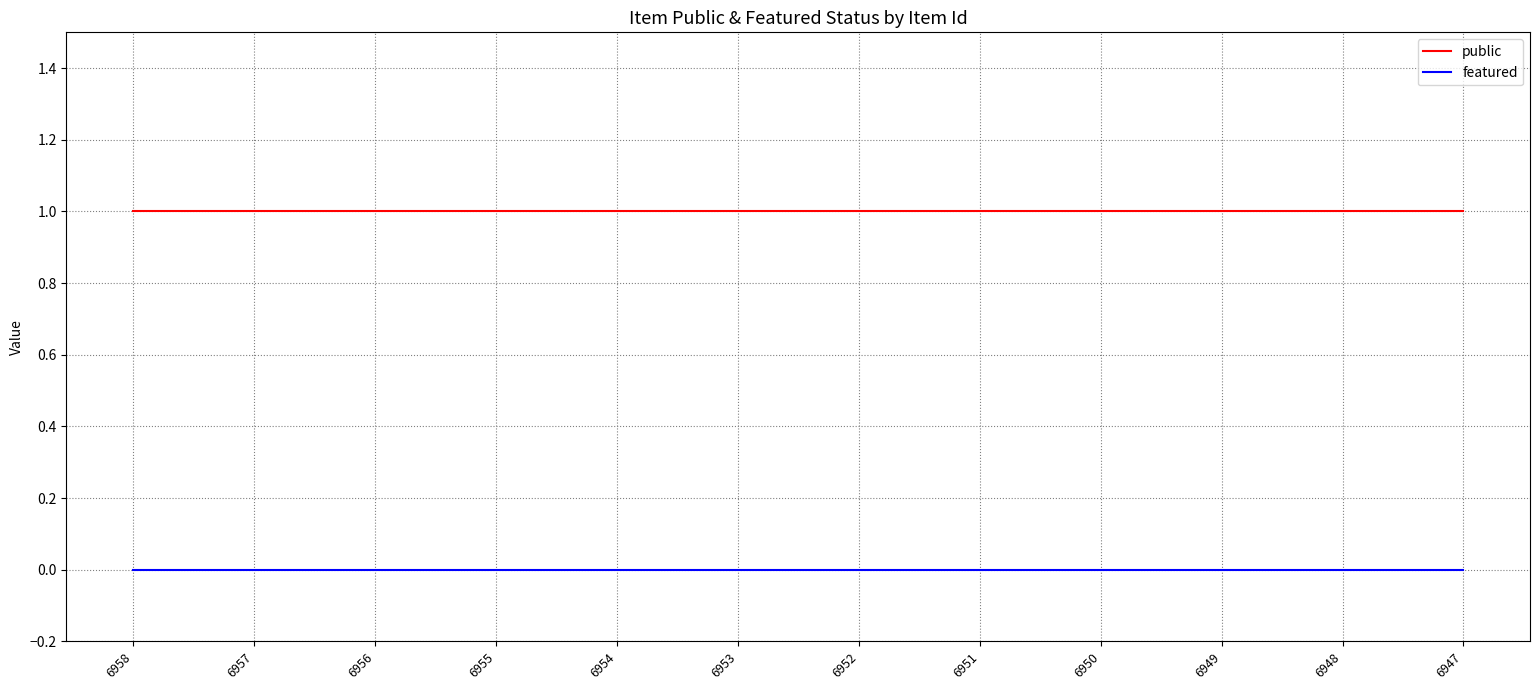

What is the sum of all public values?

12